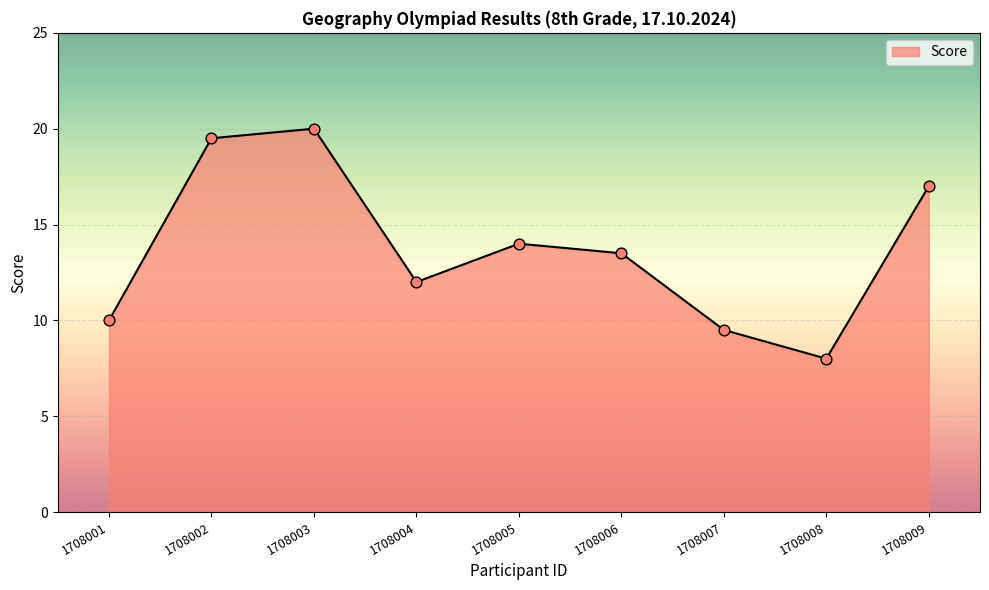

Approximately how many times larger is the value at 1708009 compared to 1708005?

1.2